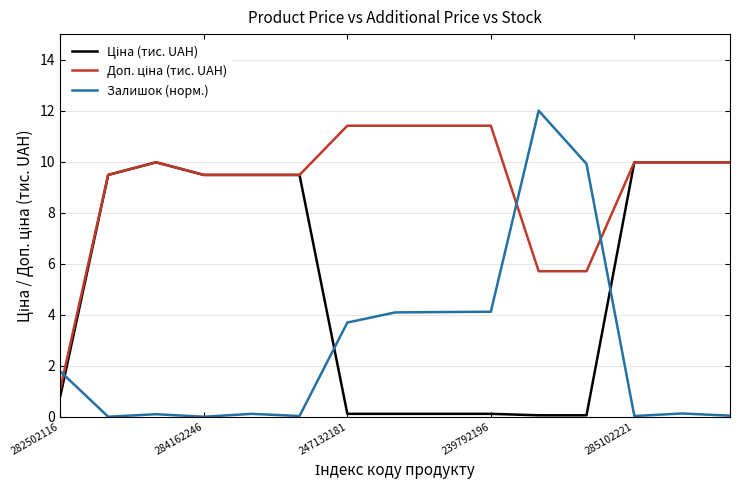

Which series has the widest spread of values?

Залишок (норм.)